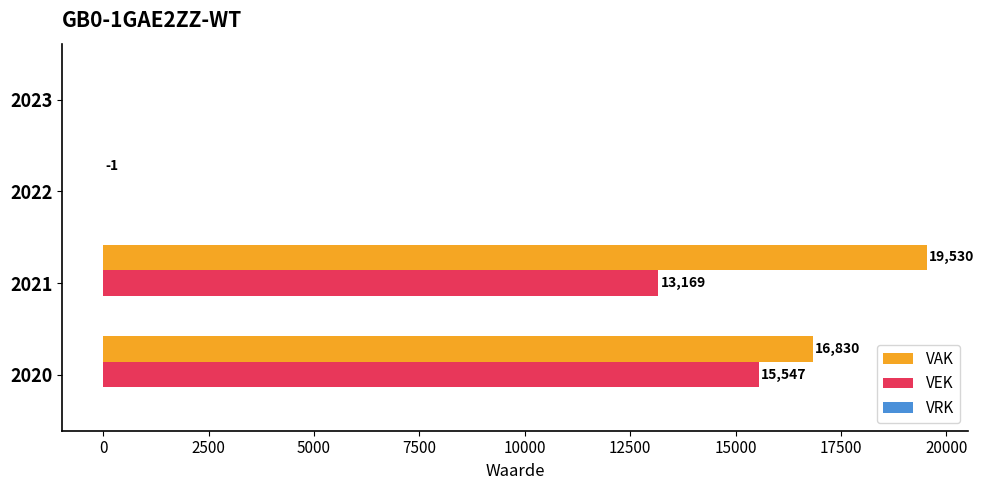

Which series has the widest spread of values?

VAK